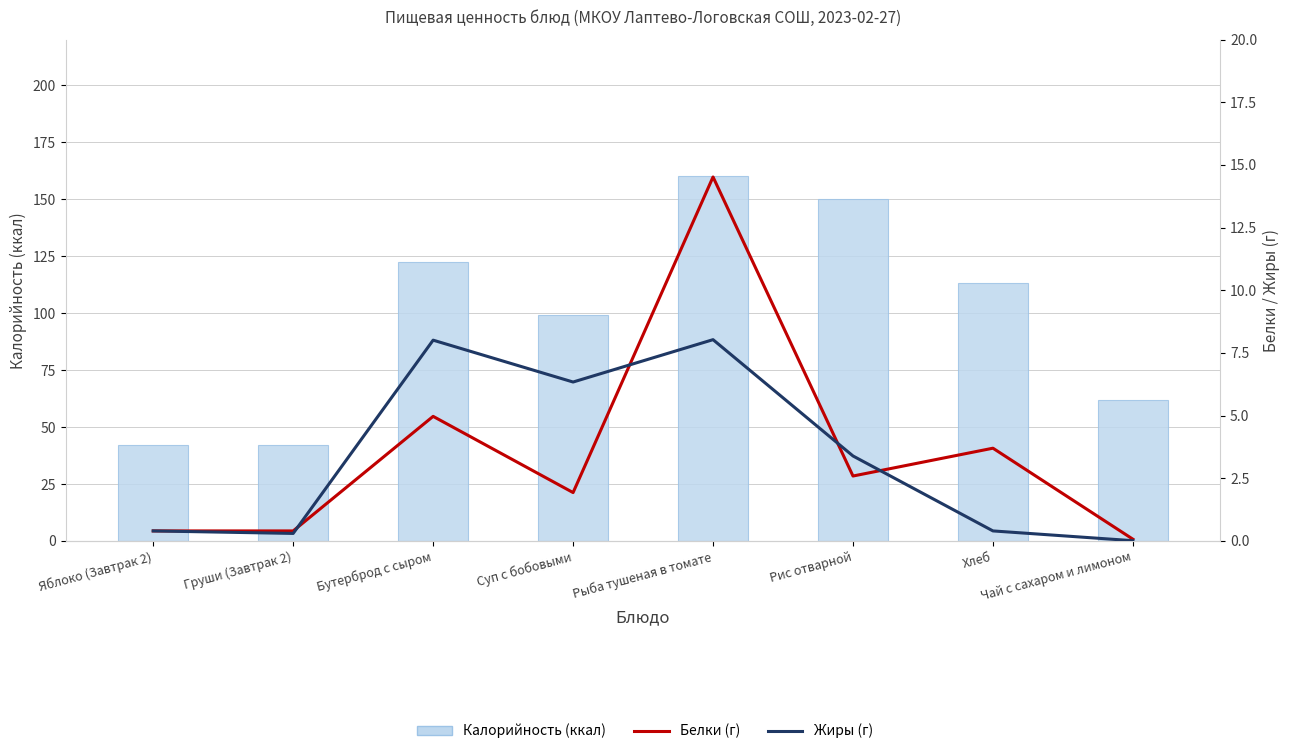

What are all the series names shown in the legend?

Калорийность (ккал), Белки (г), Жиры (г)